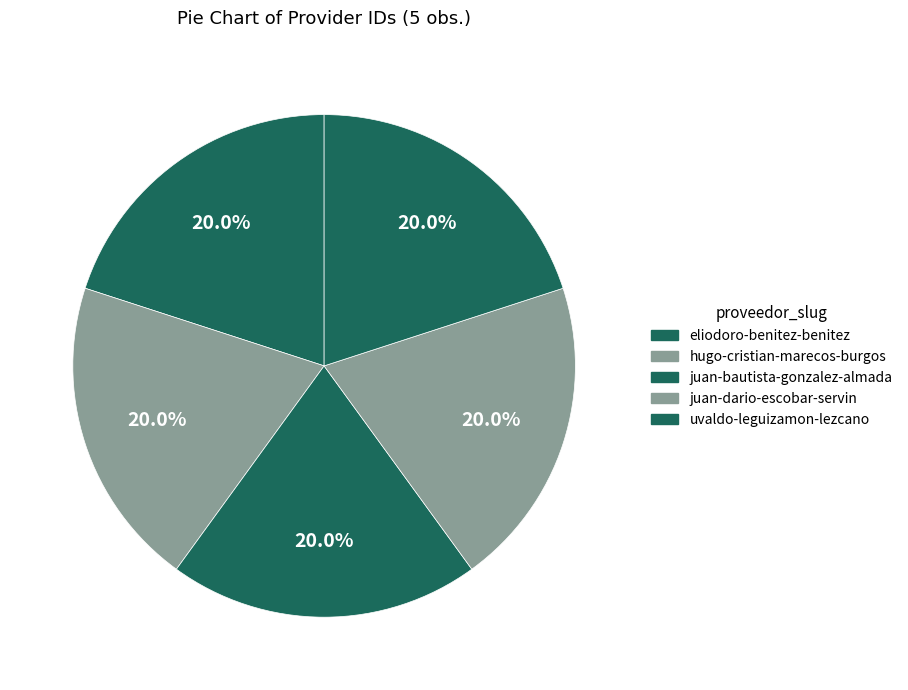

True or false: eliodoro-benitez-benitez accounts for 30% of the total.

False